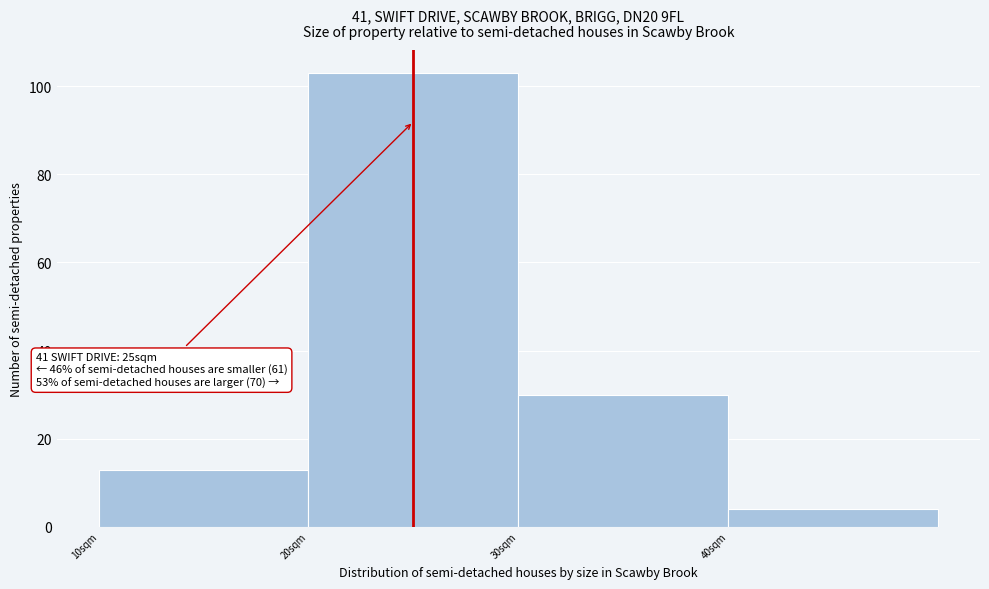

Over which range of the x-axis is the bar tallest?

20 to 30